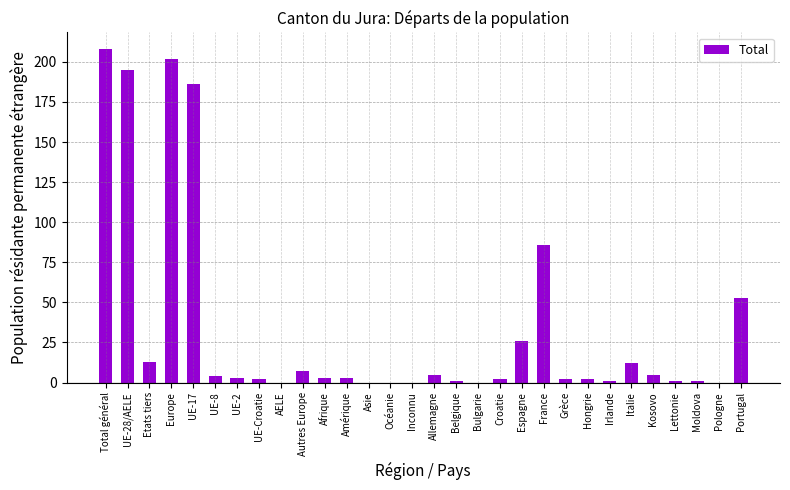

Approximately how many times larger is the value at Etats tiers compared to Espagne?

0.5